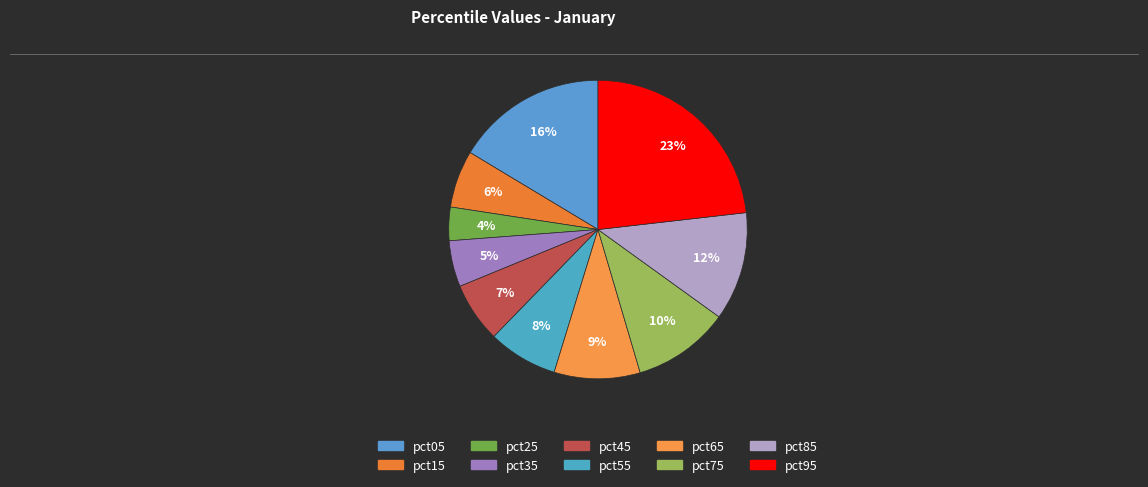

To the nearest percent, what portion does pct15 represent?

6%